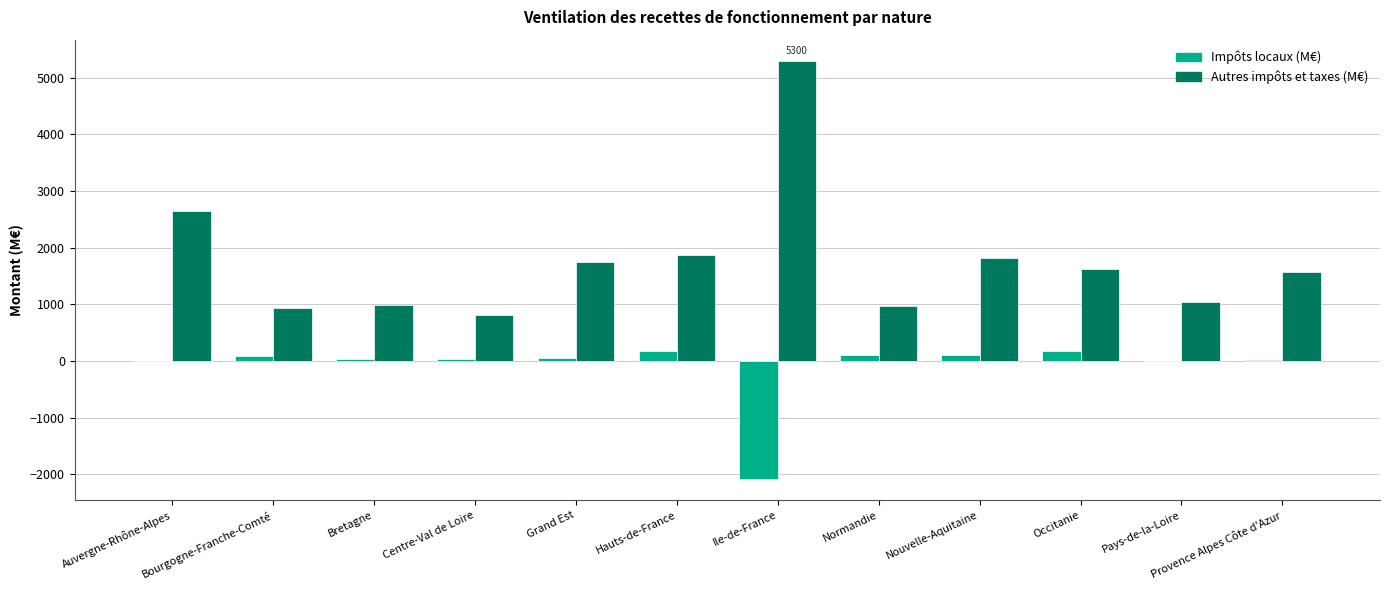

How many data points does each series have?

12